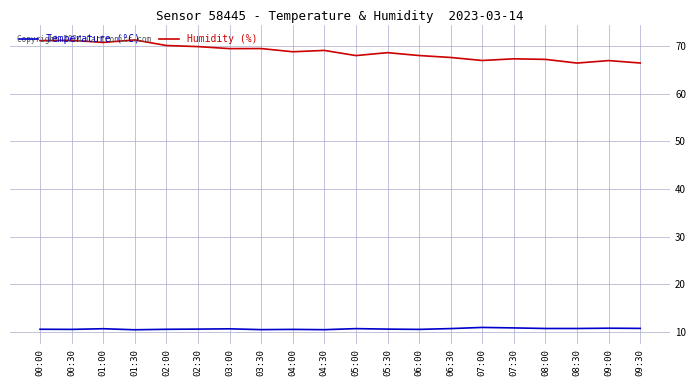

What position from the left is 08:00?

17